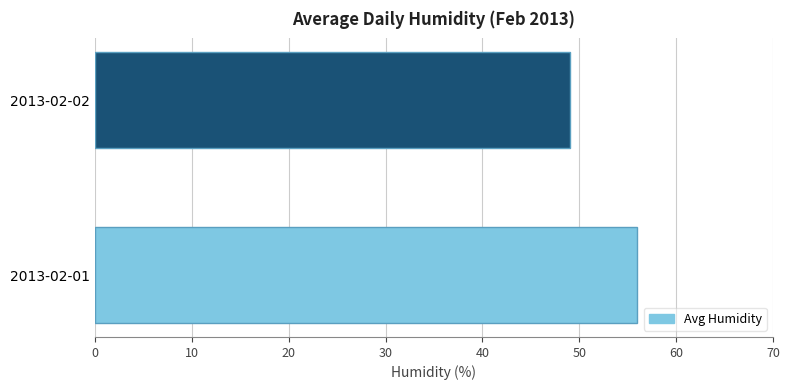

Are the bars grouped side by side (vs. stacked)?

No